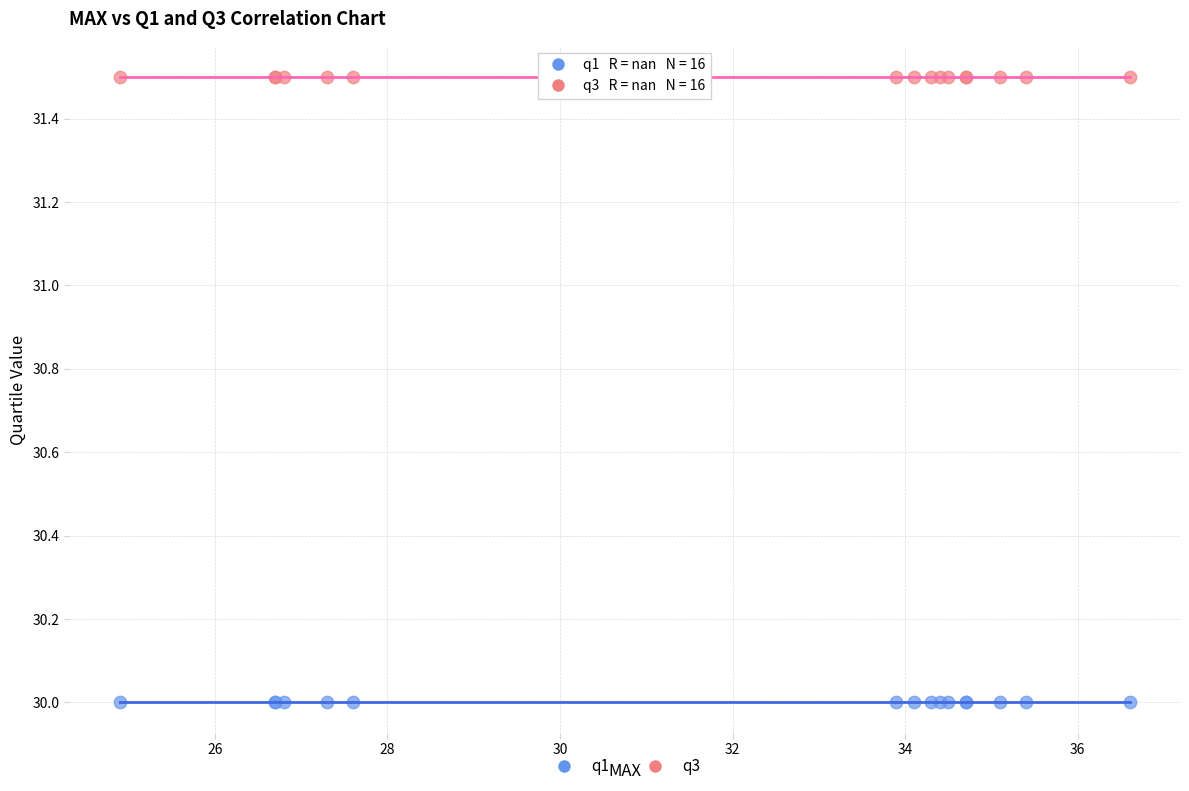

Which series reaches the maximum Y coordinate?

q3